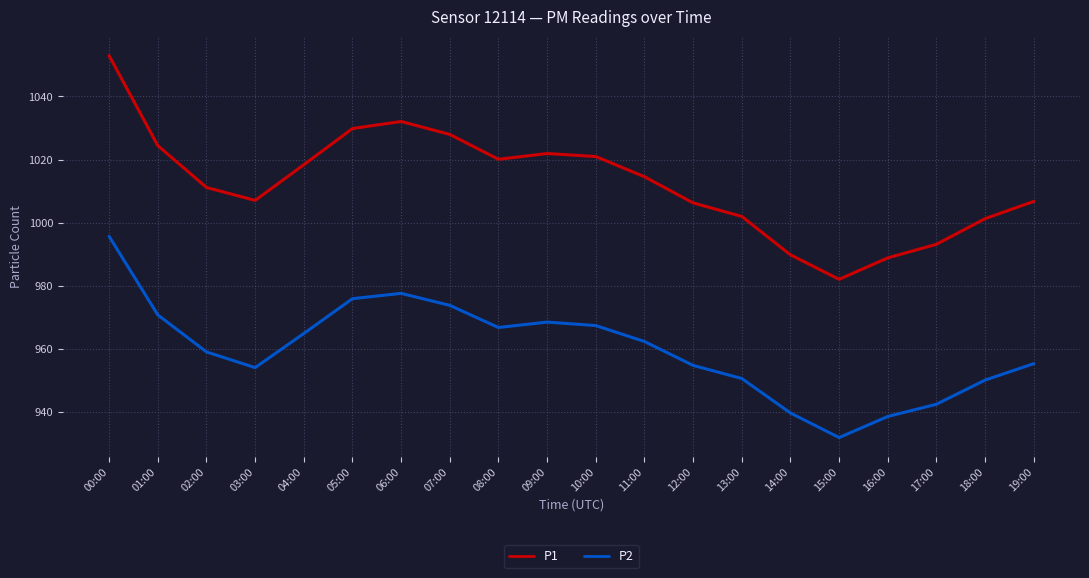

What position from the left is 06:00?

7